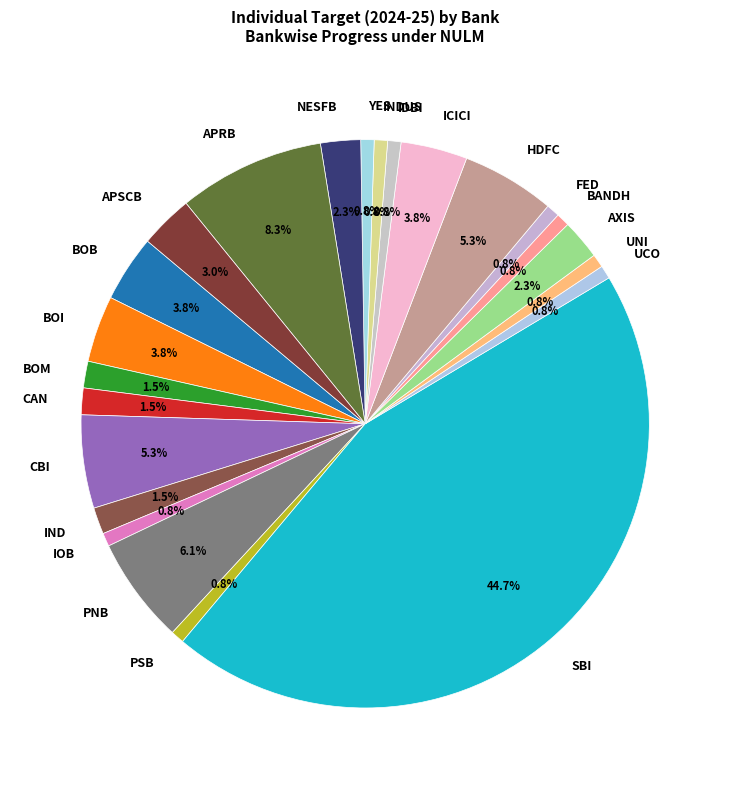

What is the ratio of the value at CAN to the value at FED?

2.0